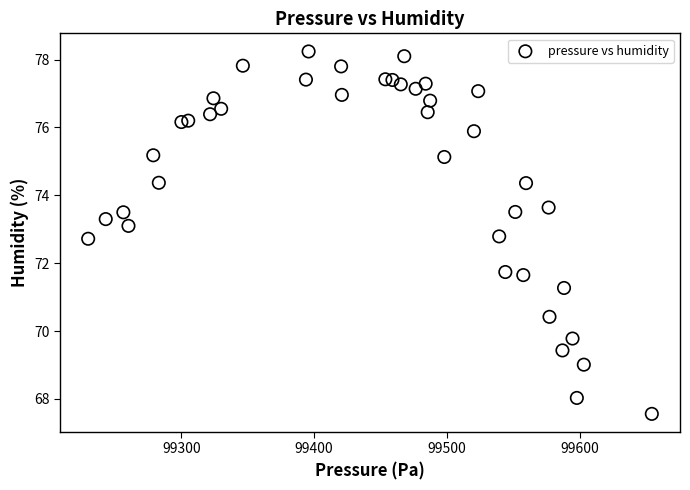

What is the range of X values (max minus min)?

424.3